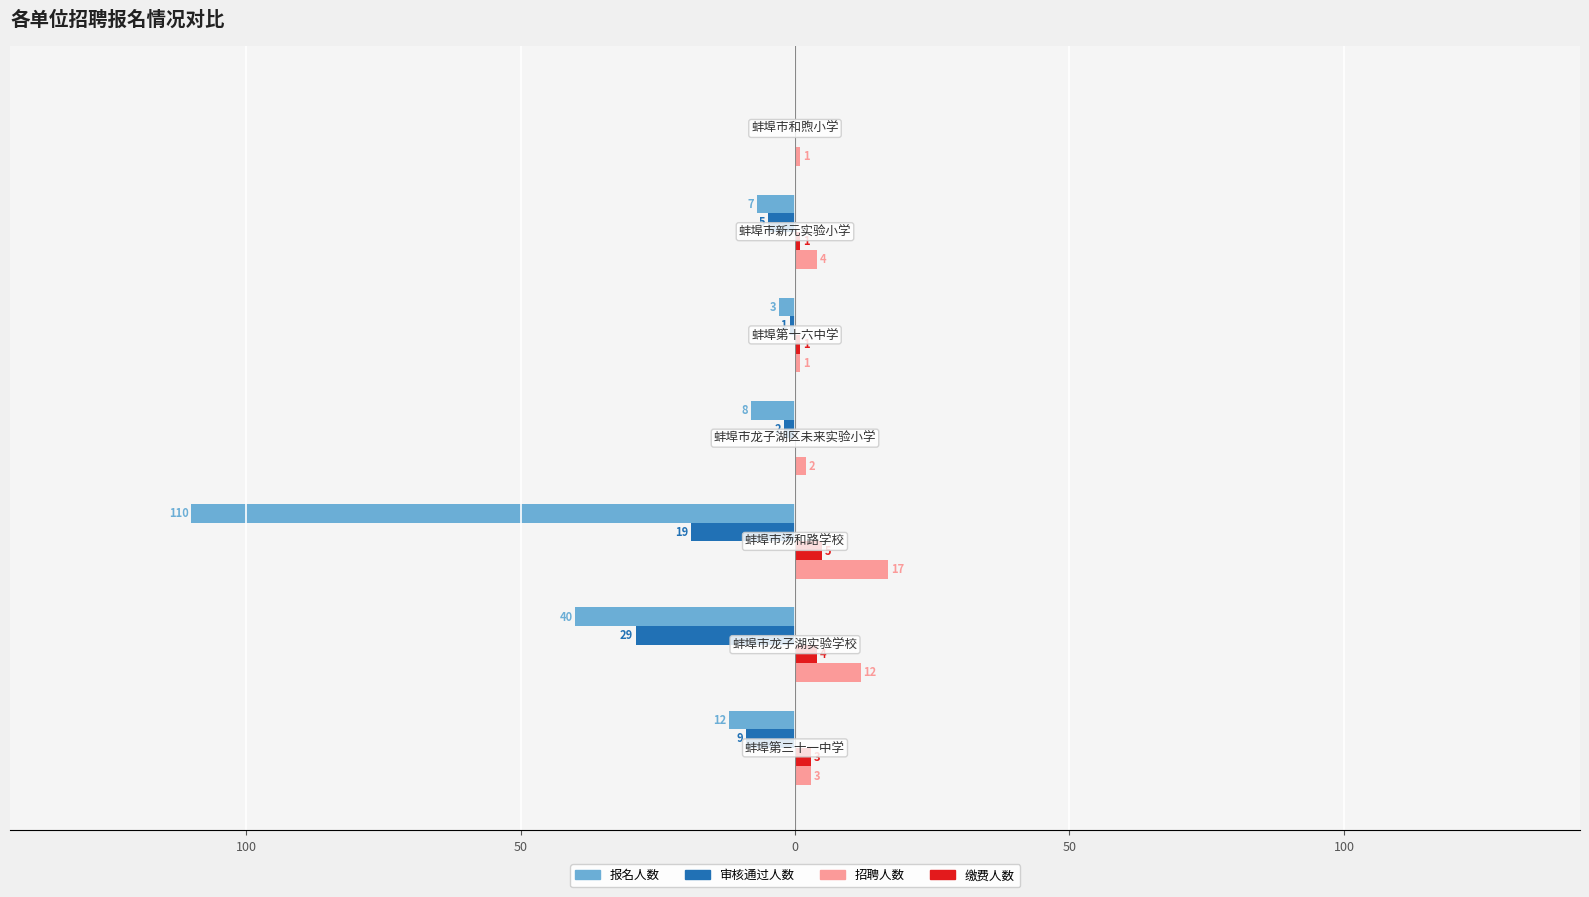

What are all the series names shown in the legend?

报名人数, 审核通过人数, 招聘人数, 缴费人数